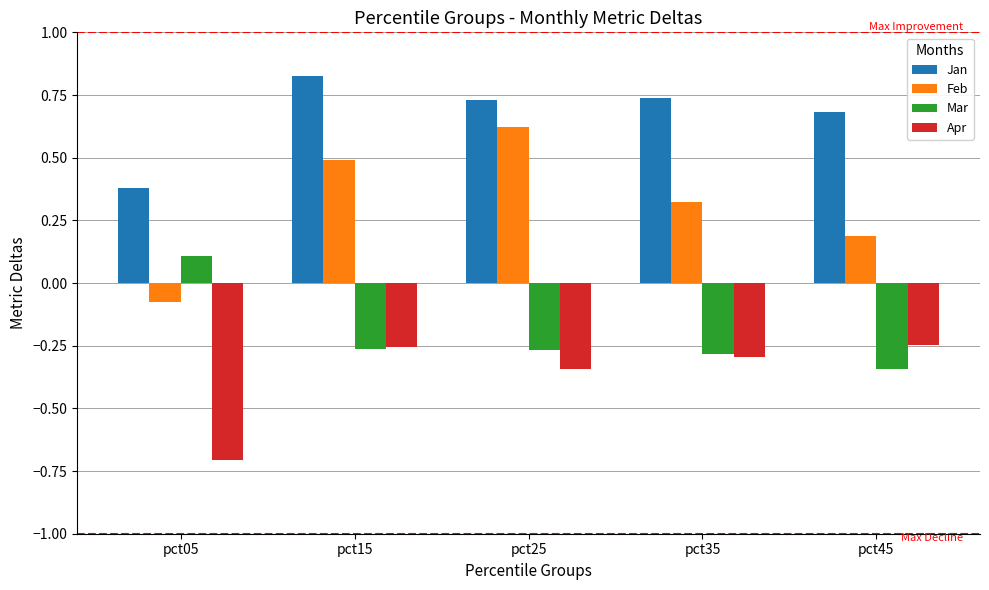

Rank the series by their average value, from highest to lowest.

Jan, Feb, Mar, Apr